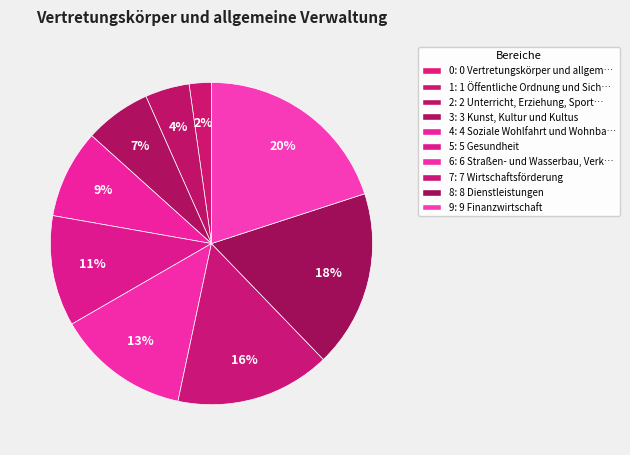

To the nearest percent, what is the average slice percentage?

10%